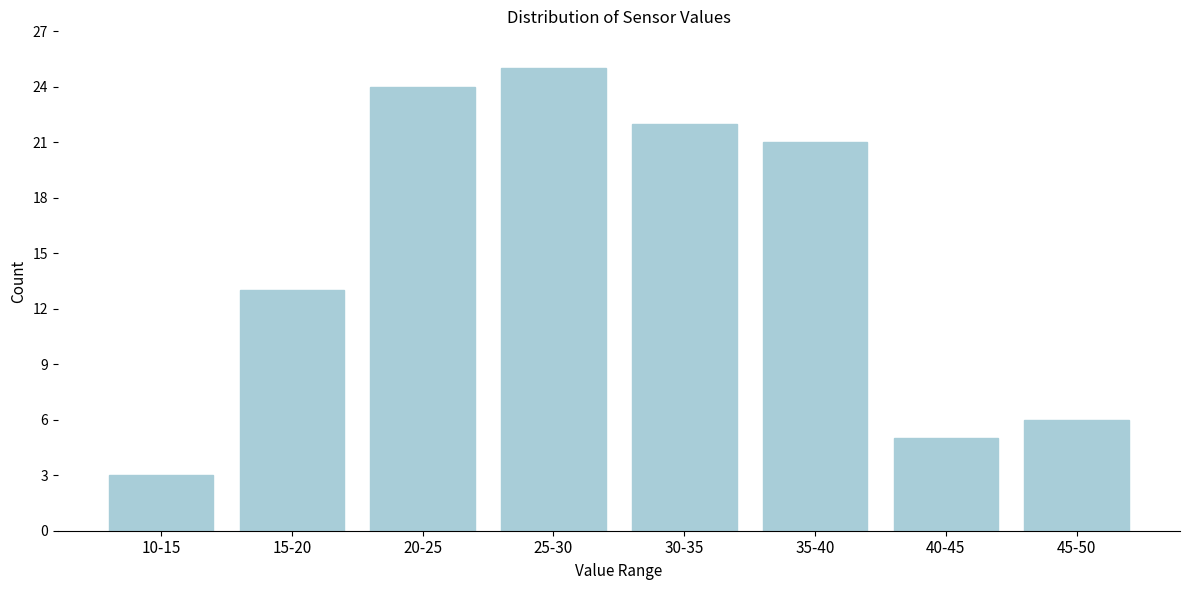

Reading left to right, what are all the values shown in this chart?

10-15=3	15-20=13	20-25=24	25-30=25	30-35=22	35-40=21	40-45=5	45-50=6